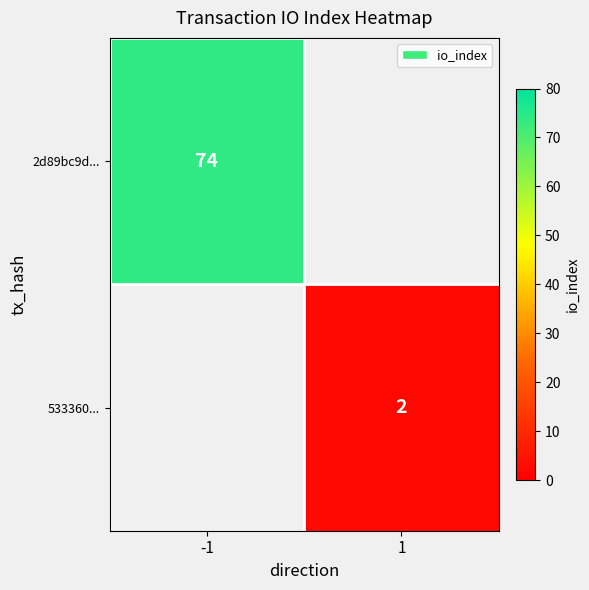

Is it true that 2d89bc9d... equals 49 at -1?

False